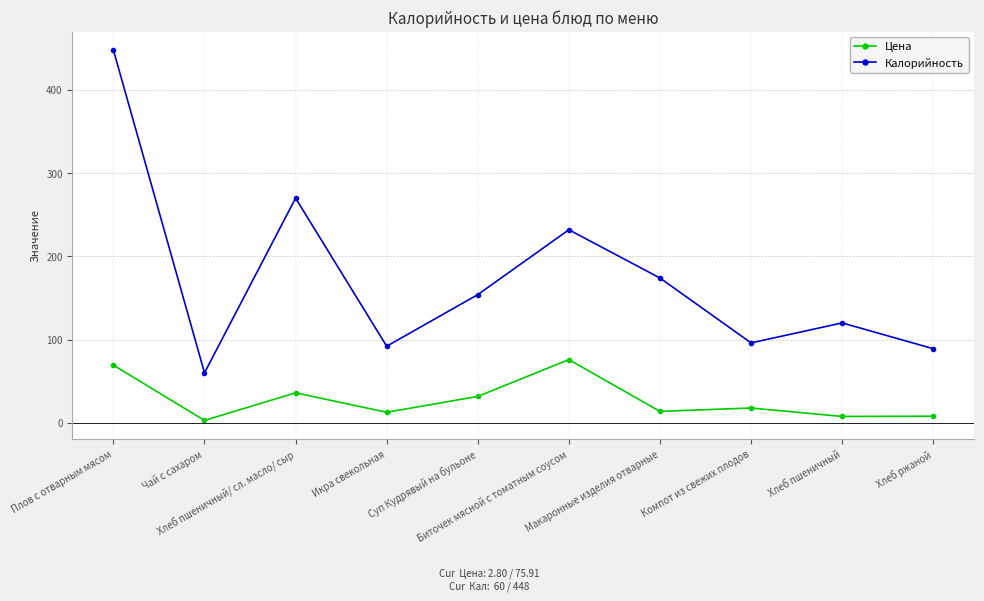

Where does the Калорийность series first go above 154?

Плов с отварным мясом